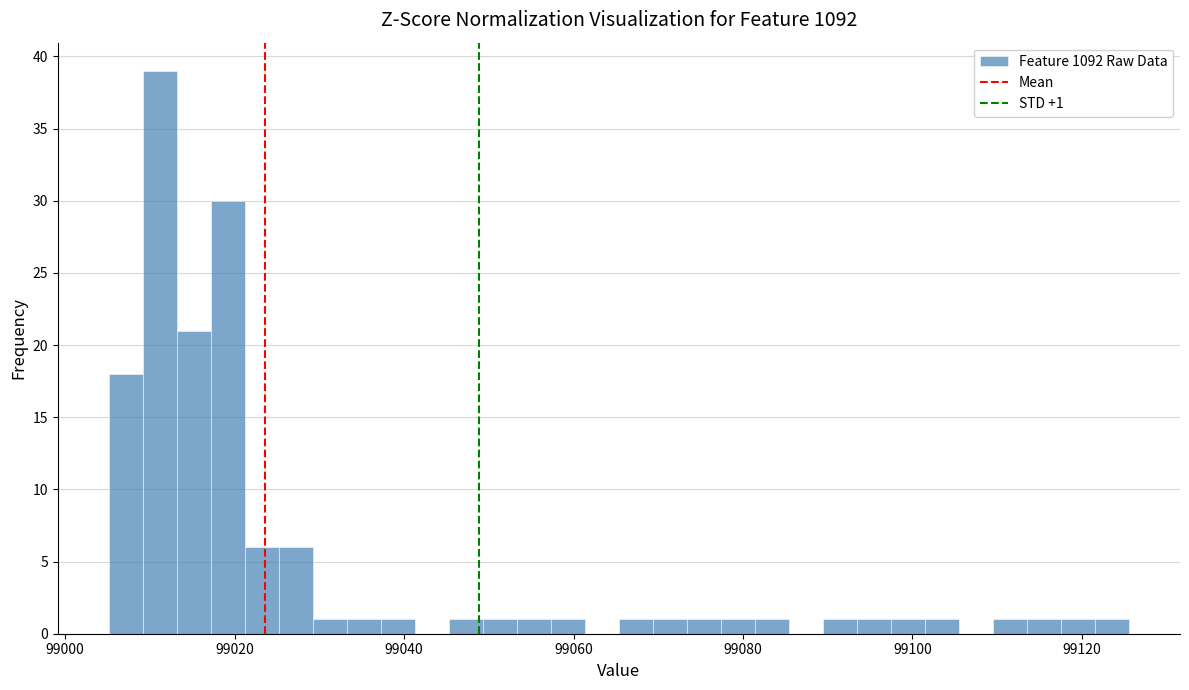

Read against the x-axis, roughly where is the centre of the tallest bar?

99012